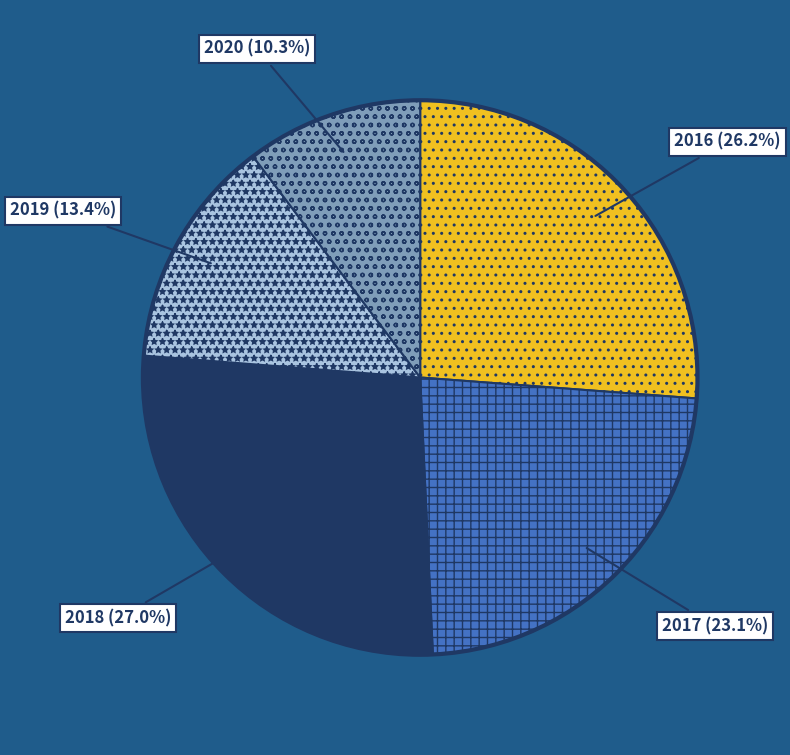

What percentage is the 2016 slice, to the nearest percent?

26%